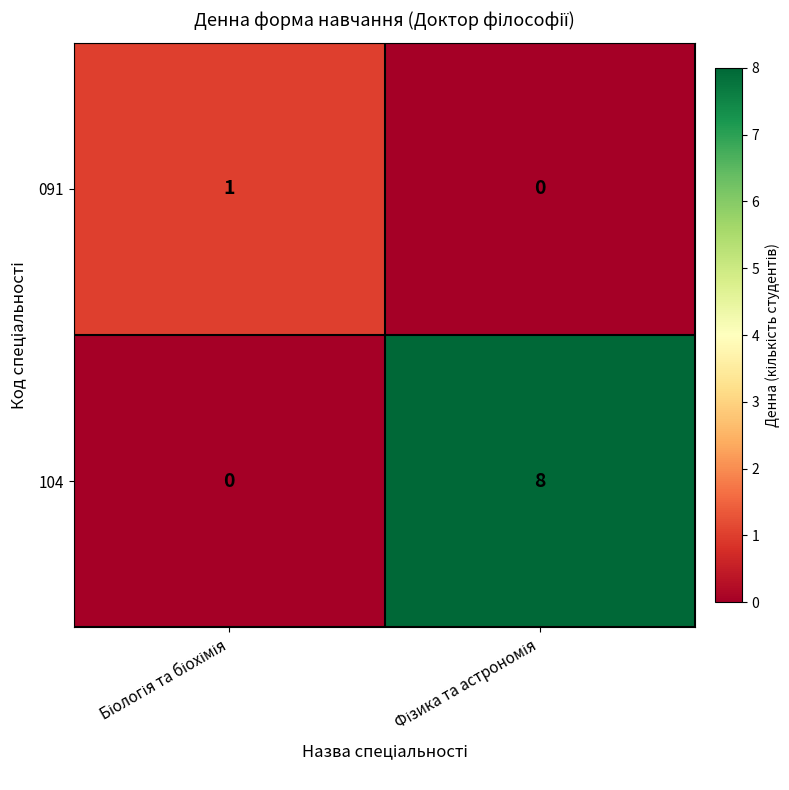

List the series in order of their peak value, lowest first.

091, 104